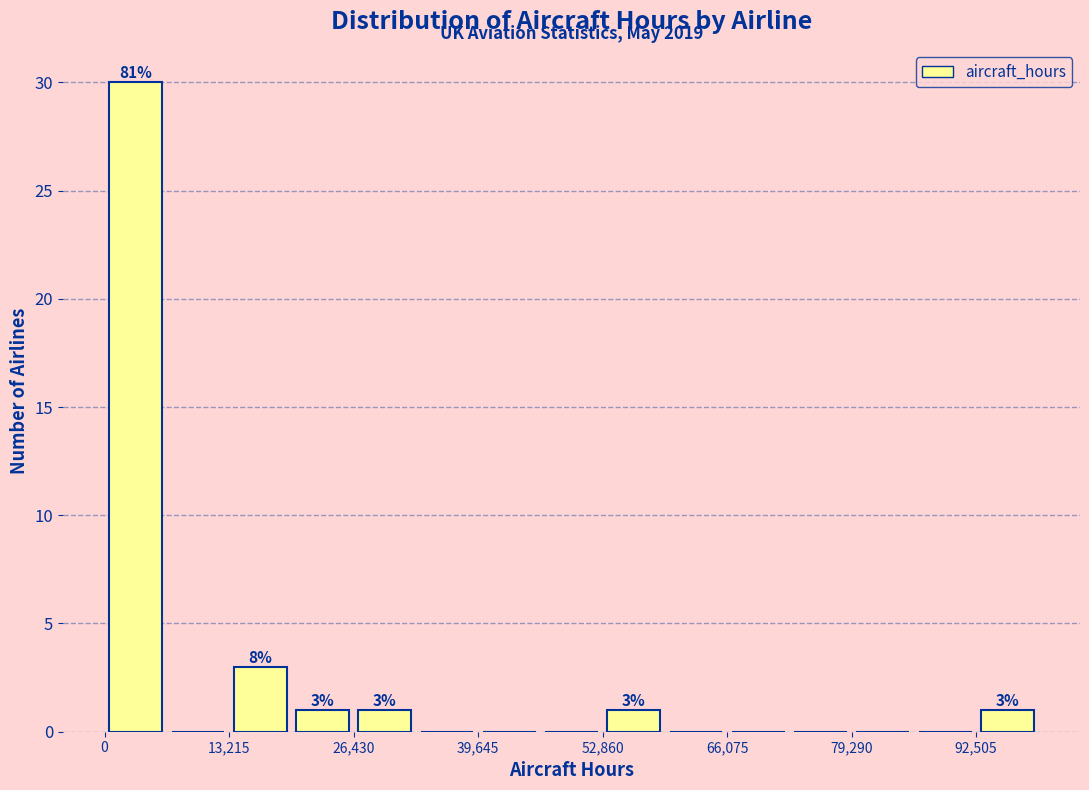

Around what value on the x-axis is the tallest bar? Give the approximate position of its centre, as read against the axis.

4000